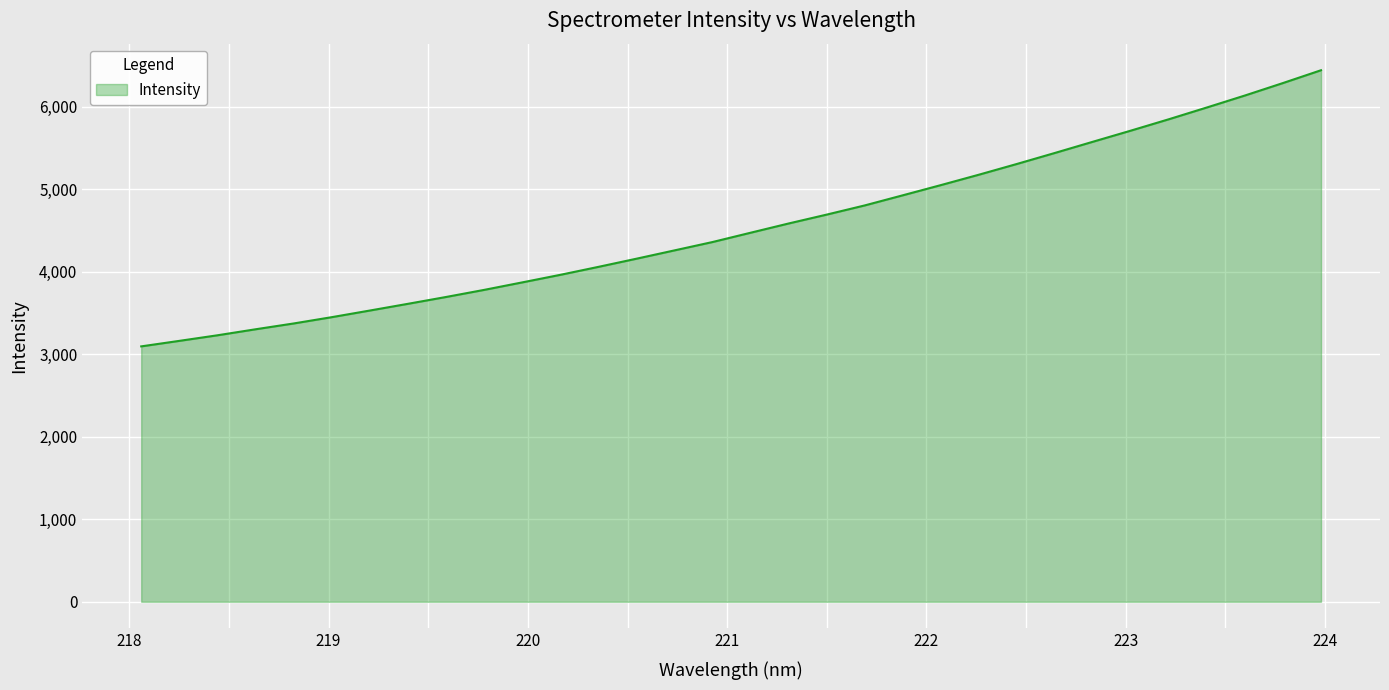

True or false: there are more than 2 points higher than both neighbors.

False